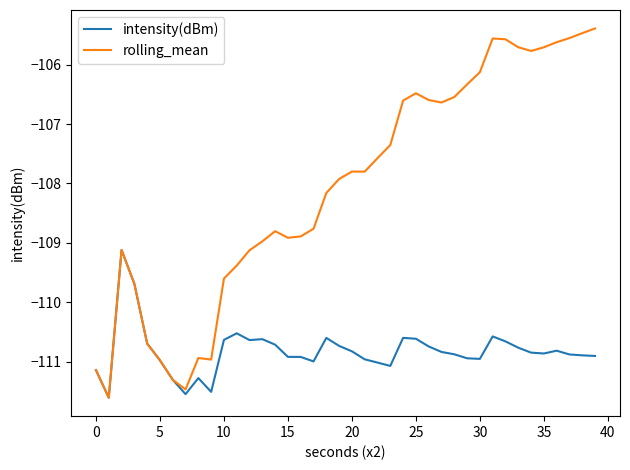

What are all the series names shown in the legend?

intensity(dBm), rolling_mean